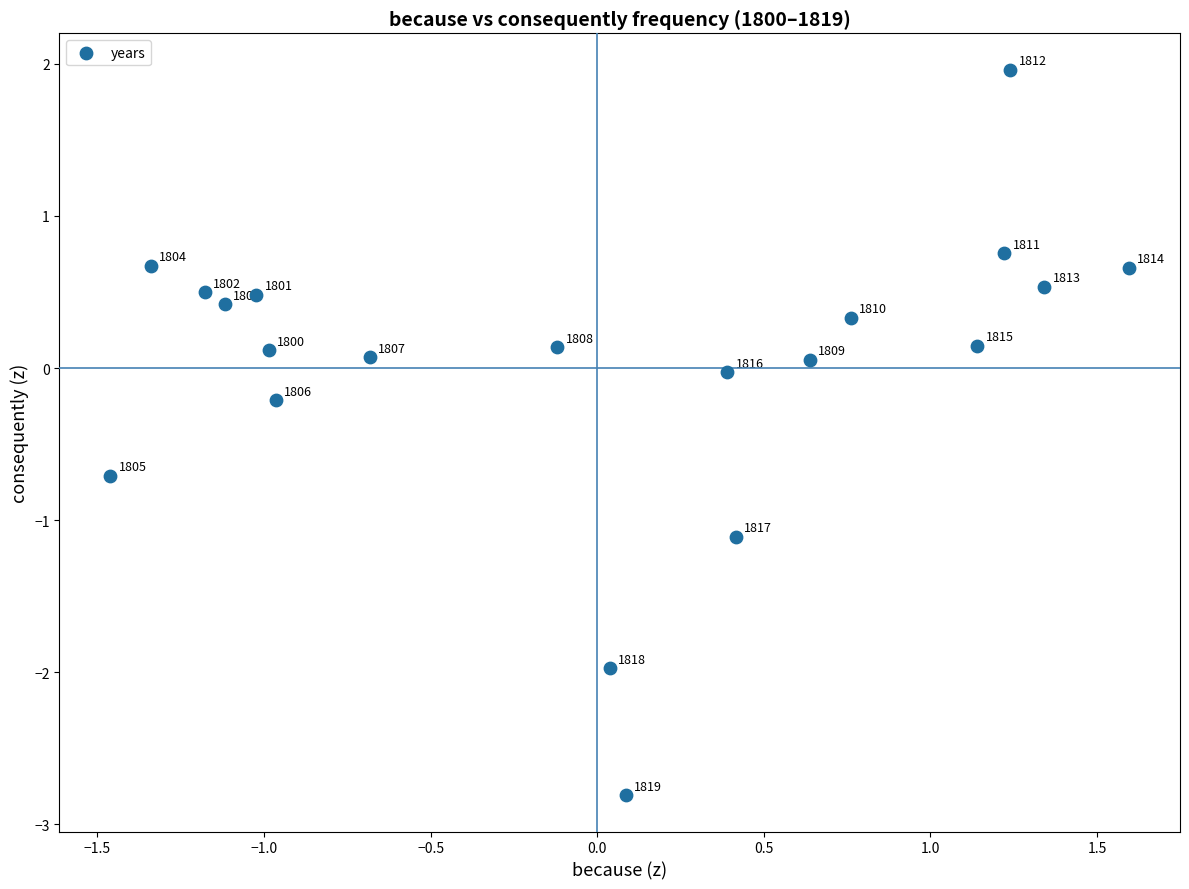

What is the range of Y values (max minus min)?

4.8